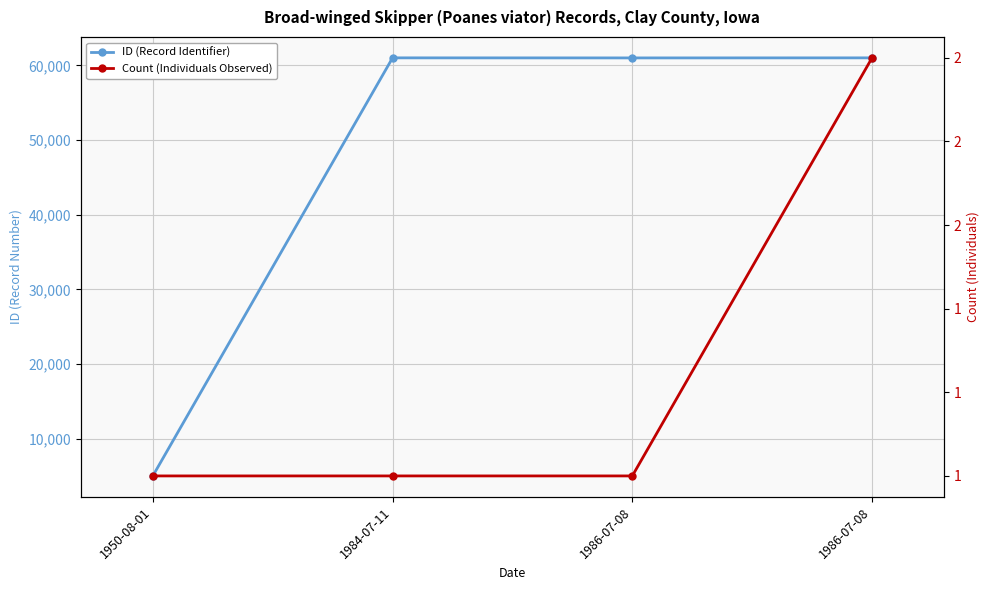

Between 1986-07-08 and 1984-07-11, which is larger?

1984-07-11